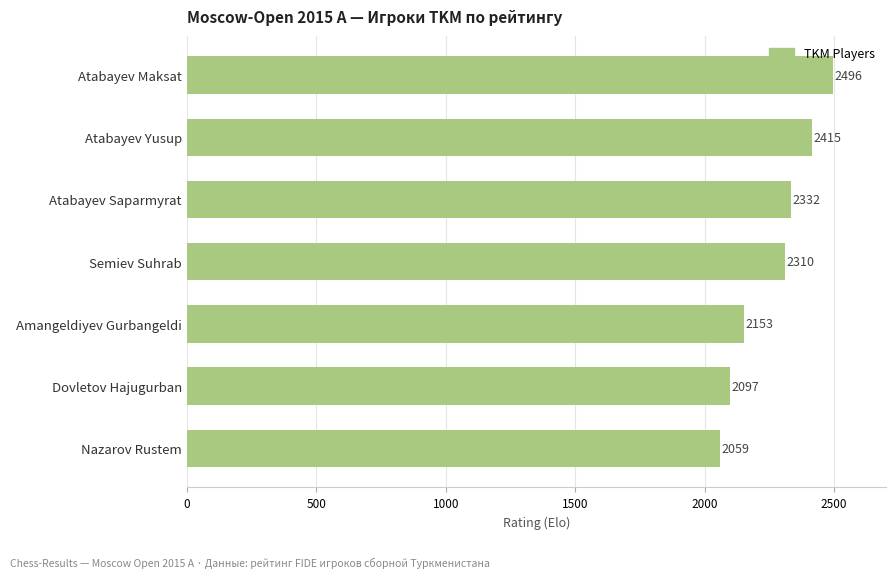

How many series are shown in this chart?

1